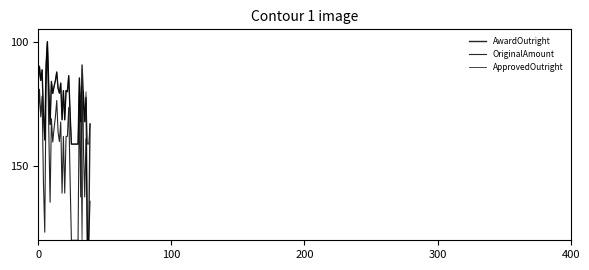

At which category is the sum across all series the highest?

37